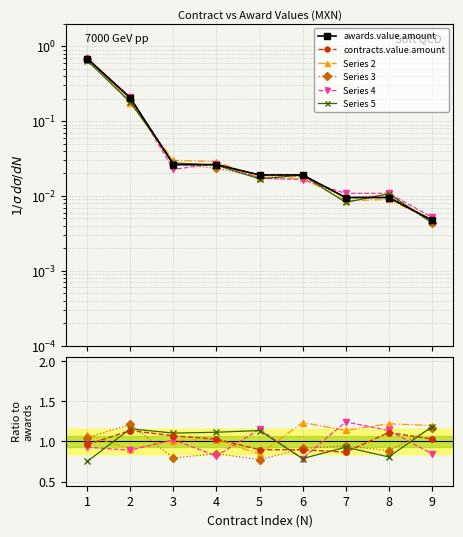

True or false: Series 3 has more than 2 points higher than both neighbors.

True